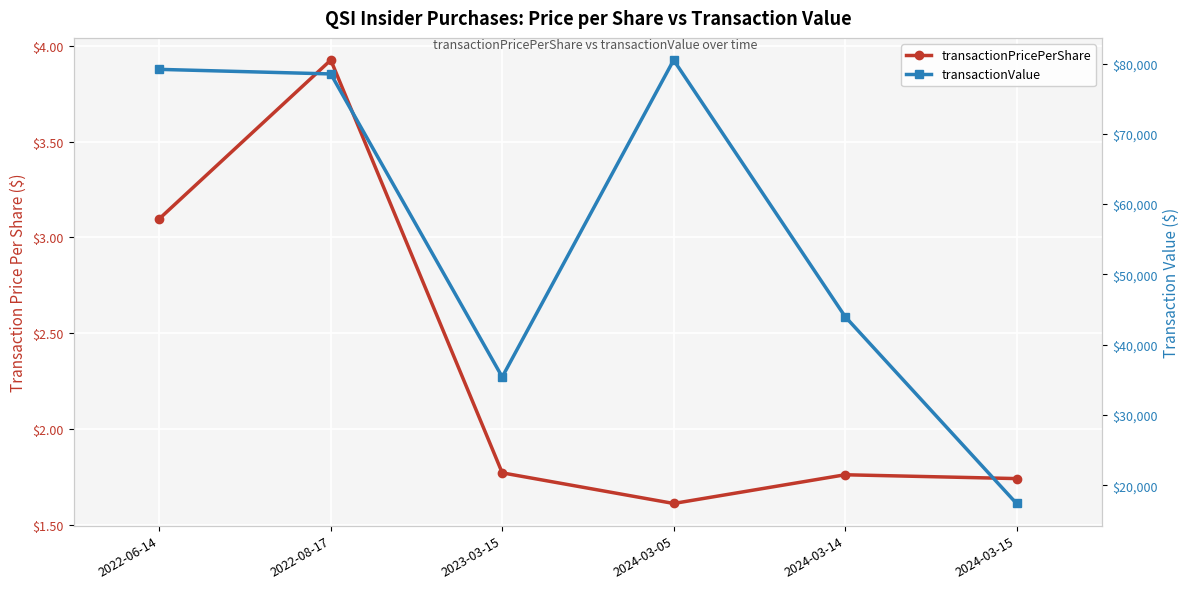

What is the difference between the second highest and second lowest values in the transactionValue series?

43775.0